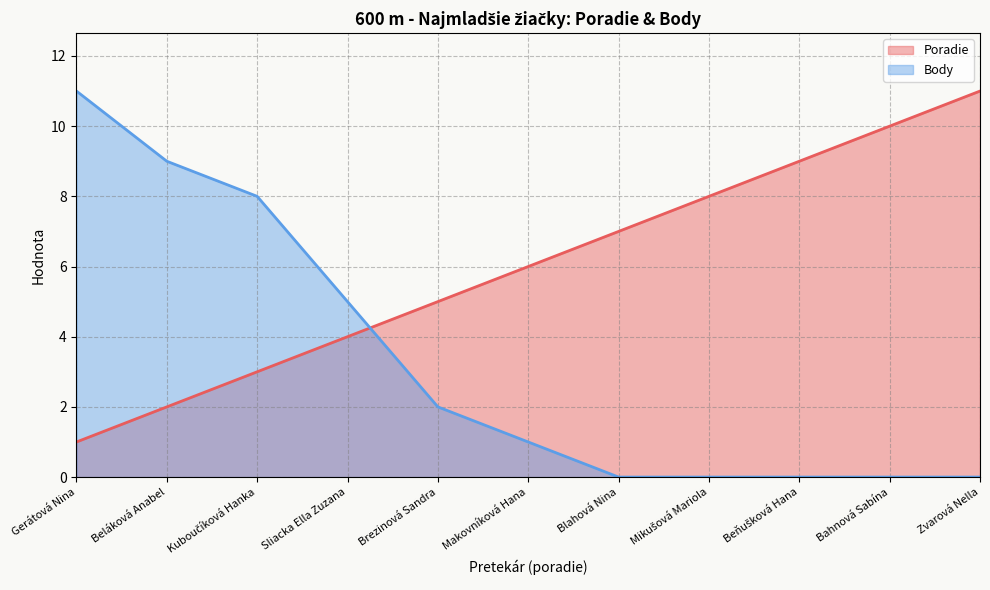

What is the sum of all Body values?

36